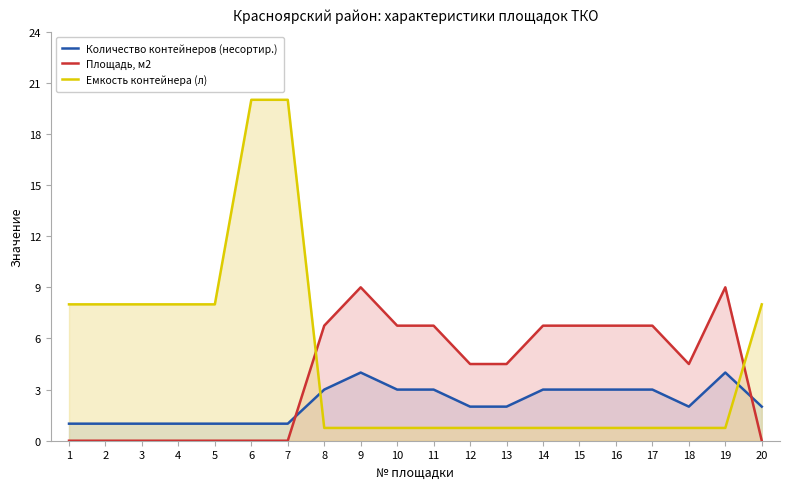

Where does the Количество контейнеров (несортир.) series first go above 2?

8